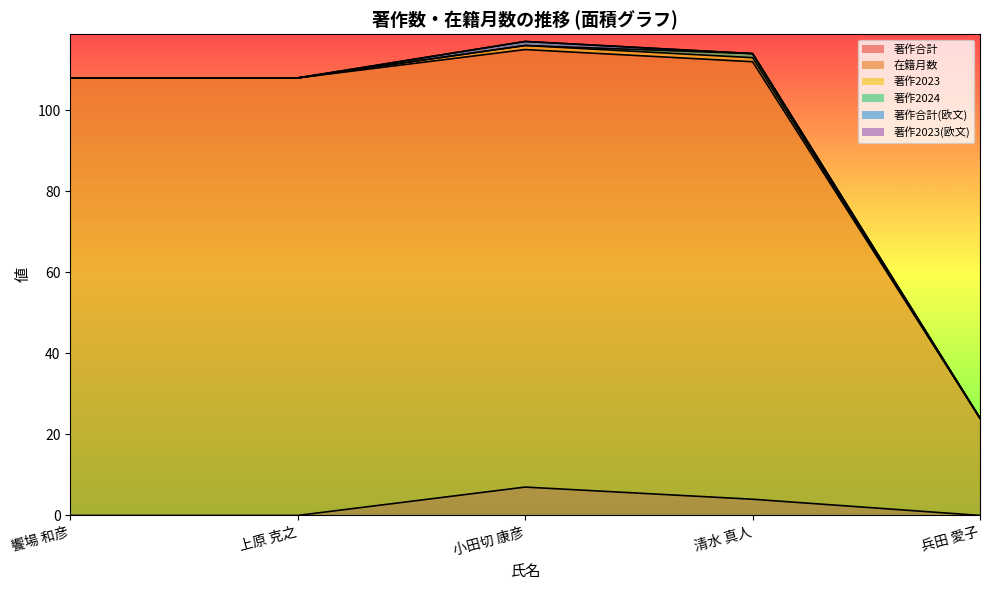

What are all the series names shown in the legend?

著作合計, 在籍月数, 著作2023, 著作2024, 著作合計(欧文), 著作2023(欧文)